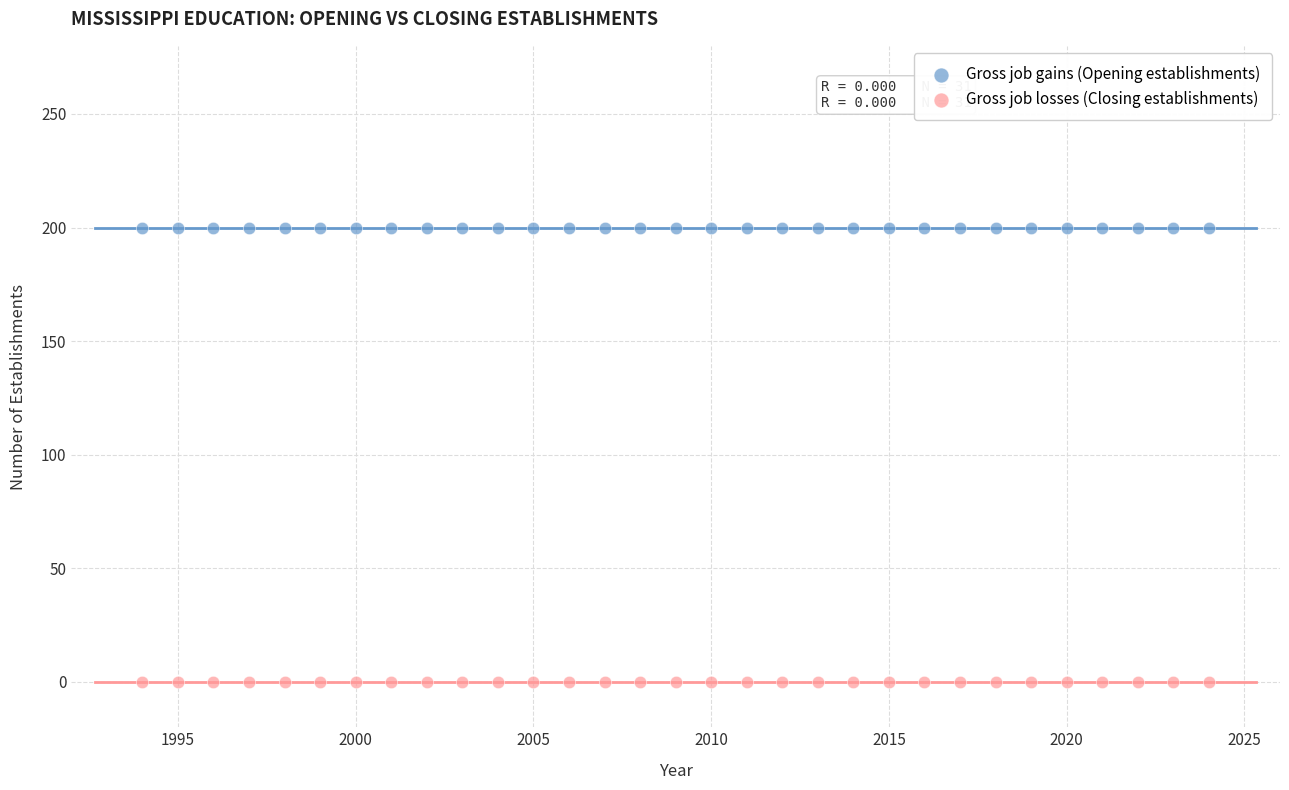

Which series reaches the maximum Y coordinate?

Gross job gains (Opening establishments)